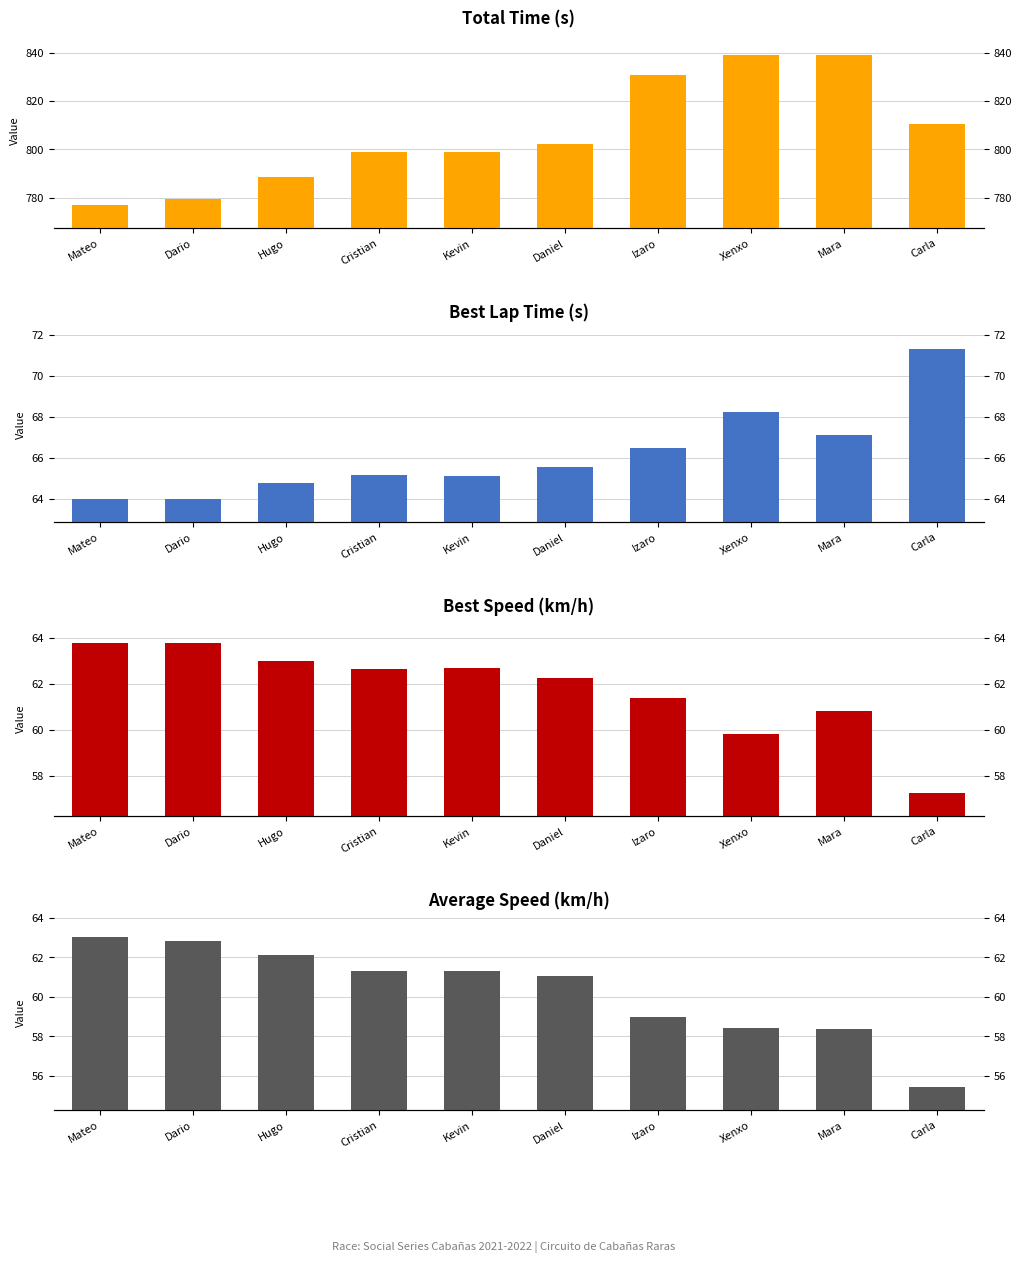

Reading right to left, what are all the values shown in this chart?

Total Time: Carla=810.5	Mara=839.2	Xenxo=838.9	Izaro=830.9	Daniel=802.4	Kevin=799.0	Cristian=798.9	Hugo=788.5	Dario=779.7	Mateo=776.9
Best Lap time: Carla=71.3	Mara=67.1	Xenxo=68.2	Izaro=66.5	Daniel=65.6	Kevin=65.1	Cristian=65.2	Hugo=64.8	Dario=64.0	Mateo=64.0
Best Speed: Carla=57.2	Mara=60.8	Xenxo=59.8	Izaro=61.4	Daniel=62.3	Kevin=62.7	Cristian=62.6	Hugo=63.0	Dario=63.8	Mateo=63.8
Average Speed: Carla=55.4	Mara=58.4	Xenxo=58.4	Izaro=59.0	Daniel=61.1	Kevin=61.3	Cristian=61.3	Hugo=62.1	Dario=62.8	Mateo=63.1